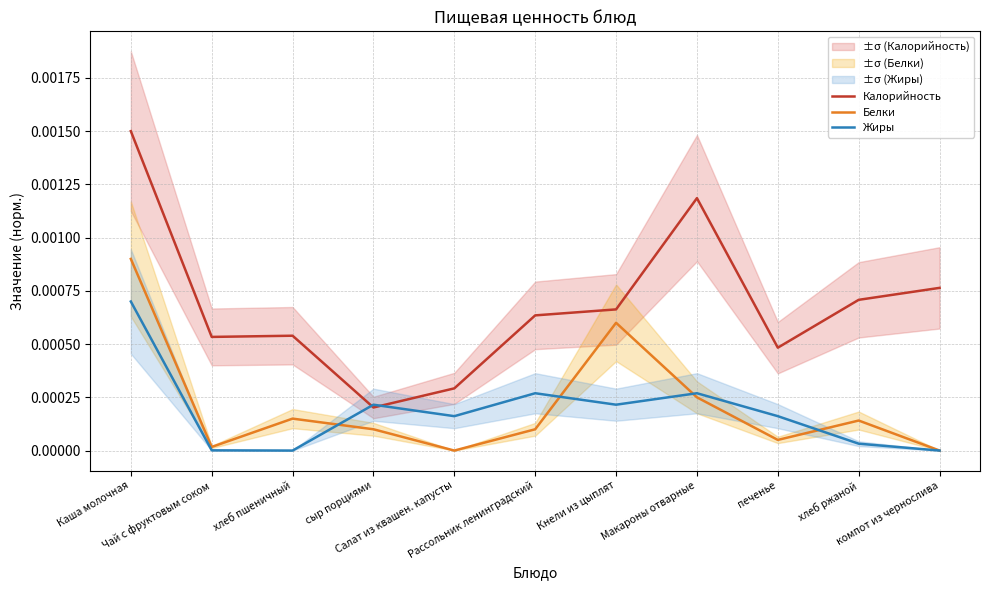

How many times do Калорийность and Жиры cross each other?

2